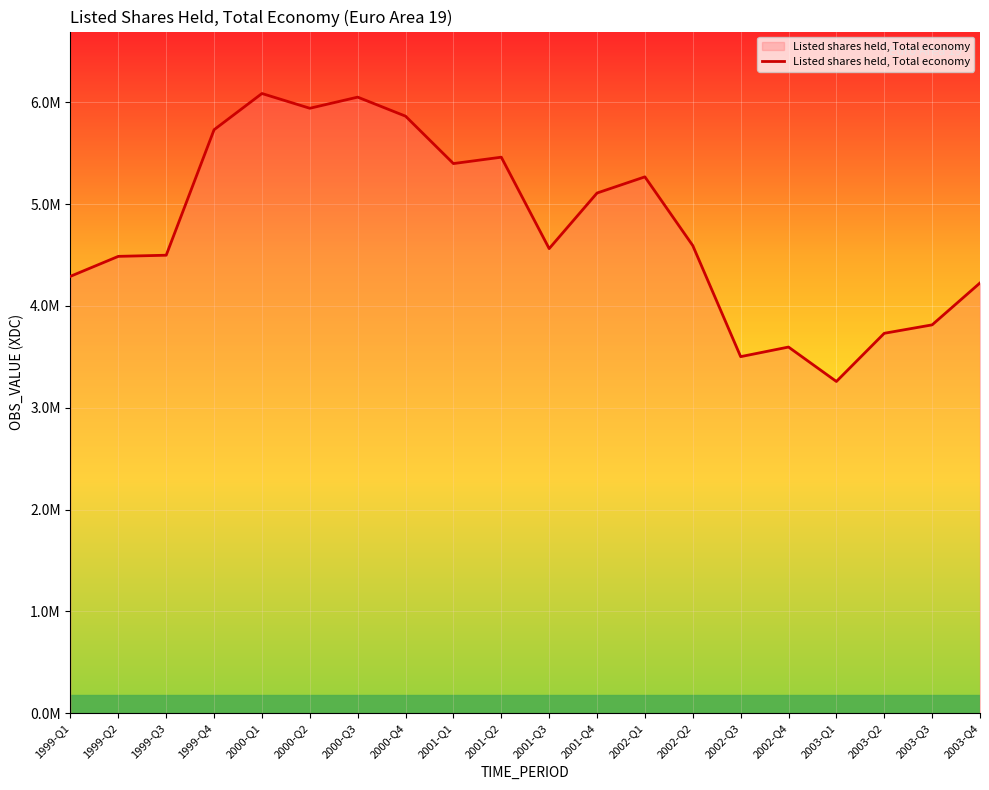

Reading left to right, what are all the values shown in this chart?

4291126.0	4486980.0	4498164.5	5730744.0	6086513.0	5941558.0	6050923.0	5863956.0	5398432.5	5461078.5	4563070.5	5108962.5	5267989.0	4592745.0	3501931.8	3596139.0	3257991.8	3731254.2	3814078.2	4225720.0